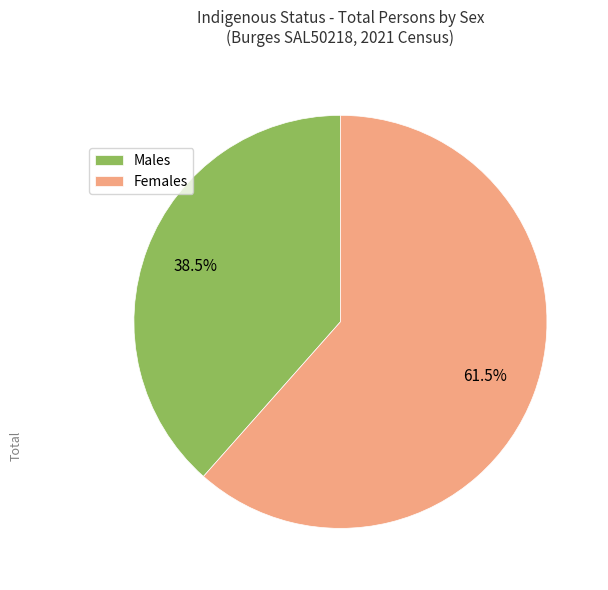

How many slices are in this pie chart?

2